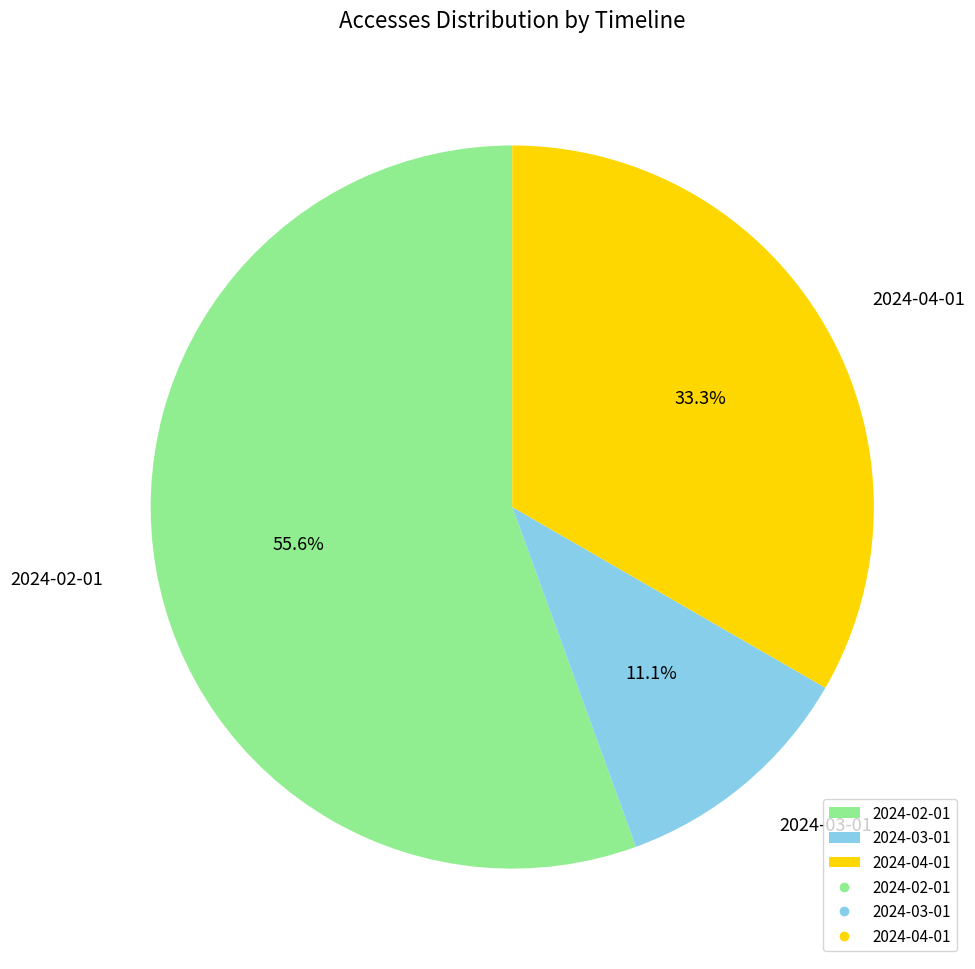

True or false: 2024-04-01 accounts for 44% of the total.

False